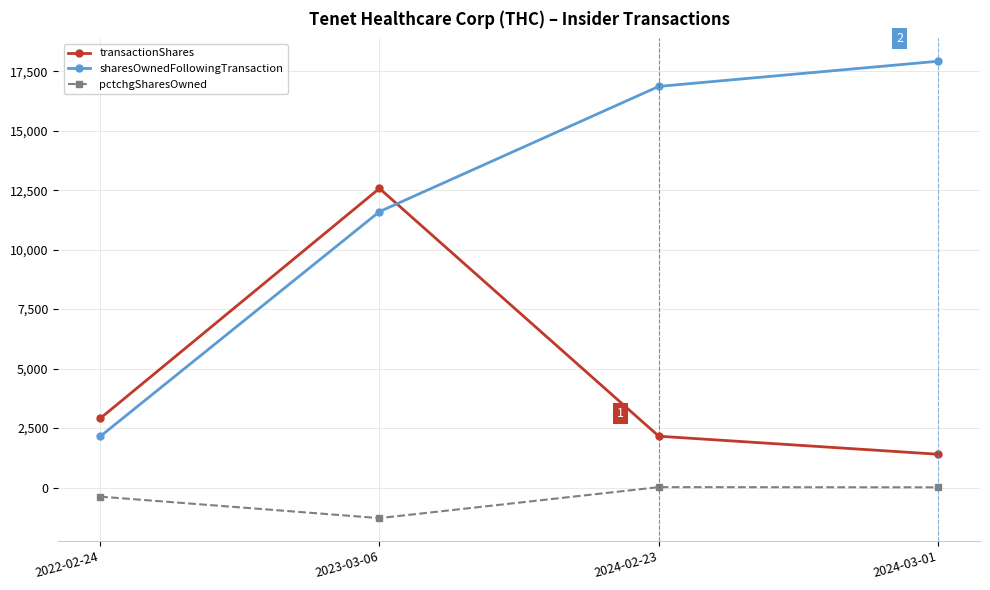

What is the difference between the maximum and second lowest values in the pctchgSharesOwned series?

398